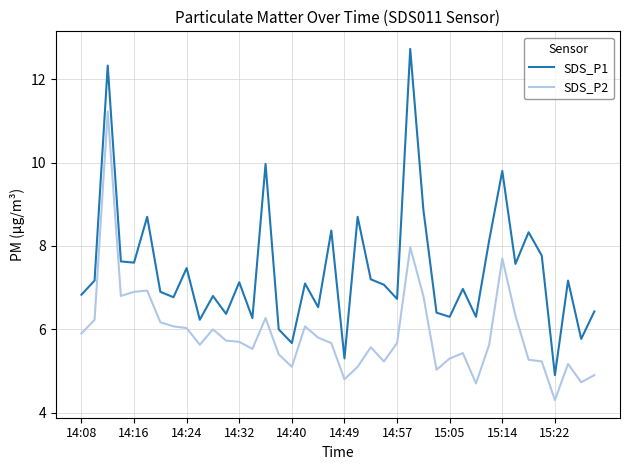

Does the chart have visible grid lines?

Yes